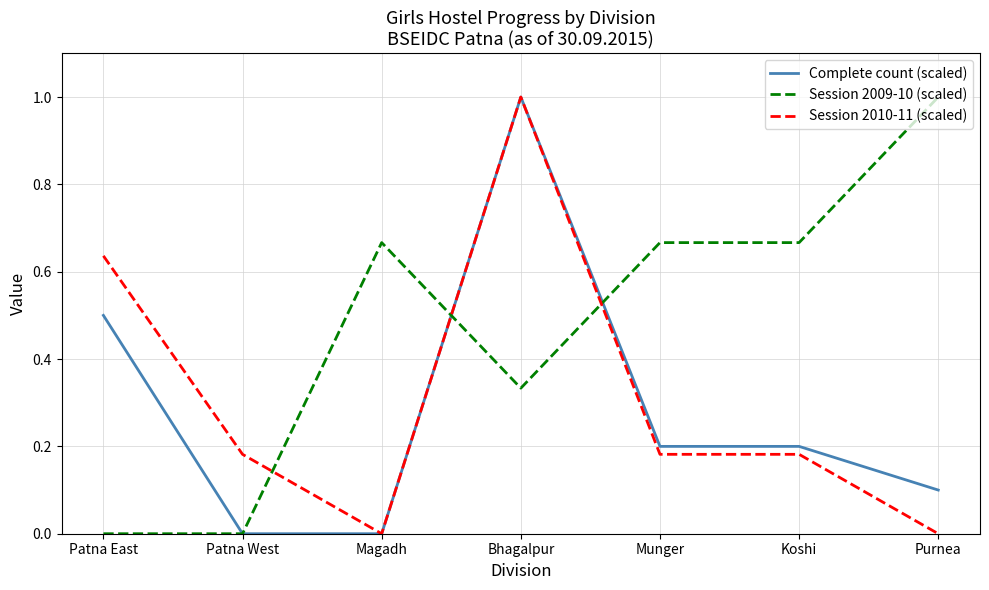

What are all the series names shown in the legend?

Complete count (scaled), Session 2009-10 (scaled), Session 2010-11 (scaled)